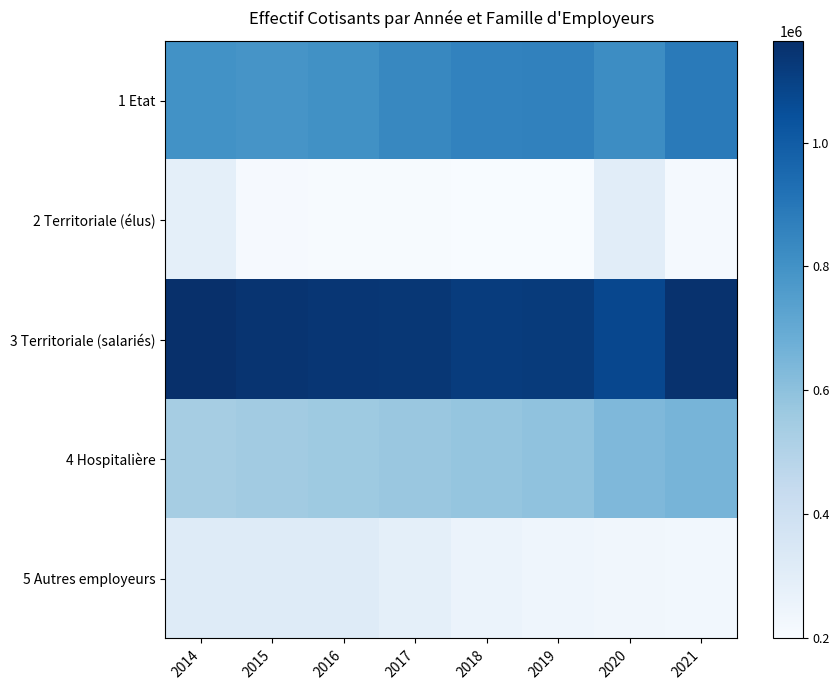

What is the greatest value displayed?

1164955